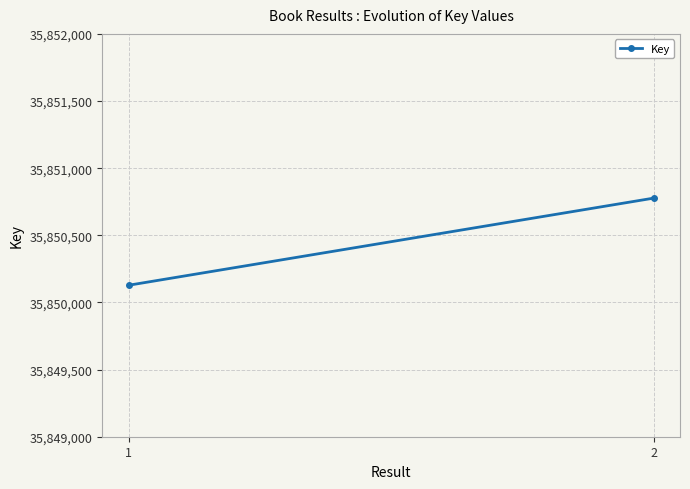

The chart shows a value of 35850128 at 1. True or false?

True